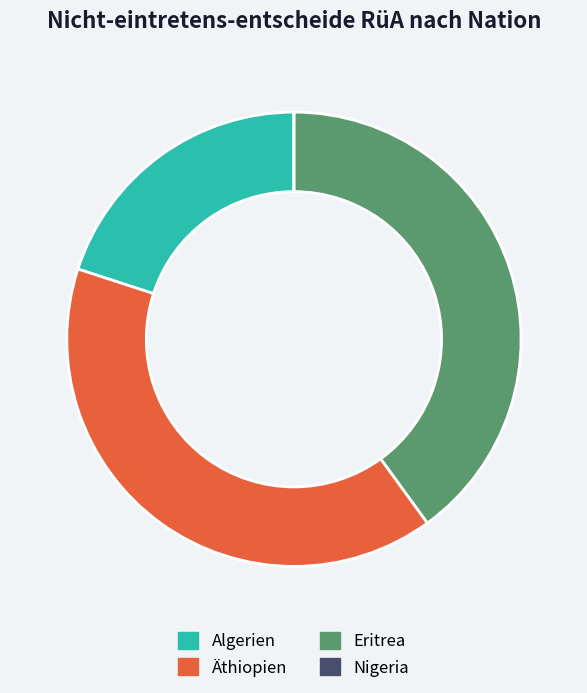

Approximately how many times larger is the value at Äthiopien compared to Algerien?

2.0